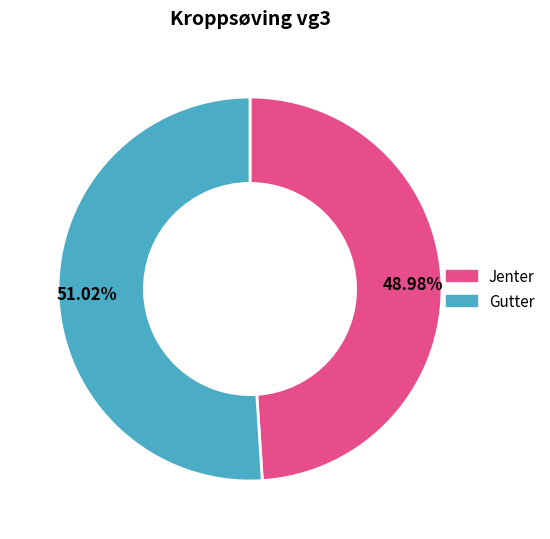

What percentage is the Gutter slice, to the nearest percent?

51%